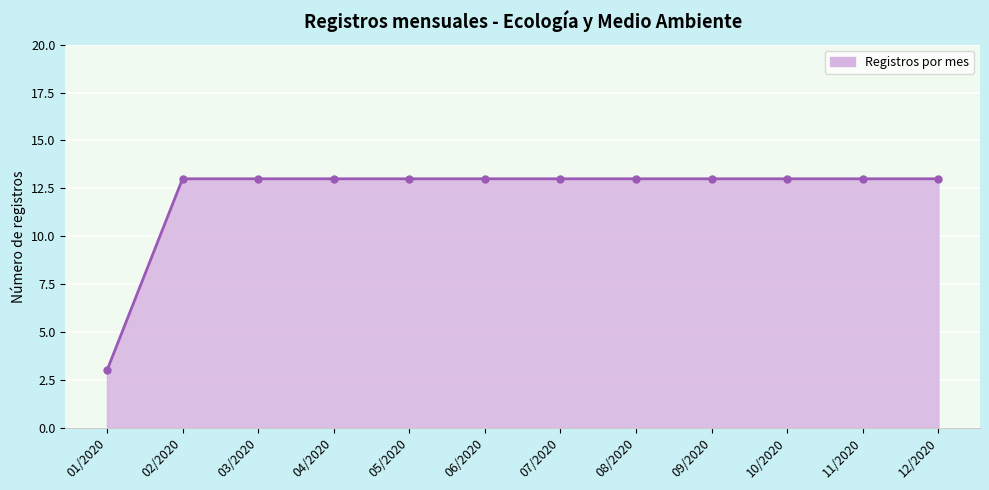

Reading right to left, transcribe all the data shown in this chart.

12/2020=13	11/2020=13	10/2020=13	09/2020=13	08/2020=13	07/2020=13	06/2020=13	05/2020=13	04/2020=13	03/2020=13	02/2020=13	01/2020=3